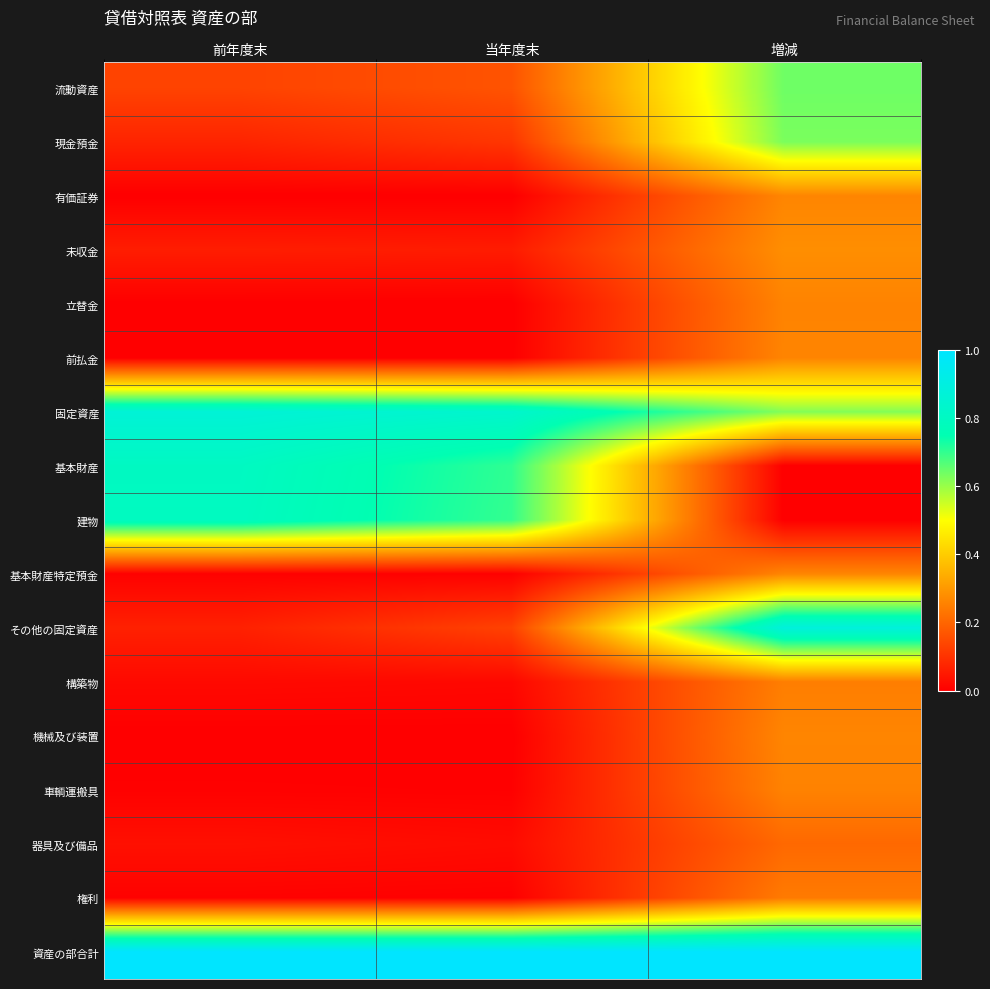

Reading right to left, list all the values displayed in this chart.

流動資産: 増減=0.6	当年度末=0.2	前年度末=0.1
現金預金: 増減=0.6	当年度末=0.1	前年度末=0.1
有価証券: 増減=0.3	当年度末=0.0	前年度末=0.0
未収金: 増減=0.3	当年度末=0.1	前年度末=0.1
立替金: 増減=0.3	当年度末=0.0	前年度末=0.0
前払金: 増減=0.3	当年度末=0.0	前年度末=0.0
固定資産: 増減=0.6	当年度末=0.8	前年度末=0.9
基本財産: 増減=0.0	当年度末=0.7	前年度末=0.8
建物: 増減=0.0	当年度末=0.7	前年度末=0.8
基本財産特定預金: 増減=0.3	当年度末=0.0	前年度末=0.0
その他の固定資産: 増減=0.9	当年度末=0.1	前年度末=0.1
構築物: 増減=0.2	当年度末=0.0	前年度末=0.0
機械及び装置: 増減=0.3	当年度末=0.0	前年度末=0.0
車輌運搬具: 増減=0.3	当年度末=0.0	前年度末=0.0
器具及び備品: 増減=0.2	当年度末=0.0	前年度末=0.0
権利: 増減=0.2	当年度末=0.0	前年度末=0.0
資産の部合計: 増減=1.0	当年度末=1.0	前年度末=1.0